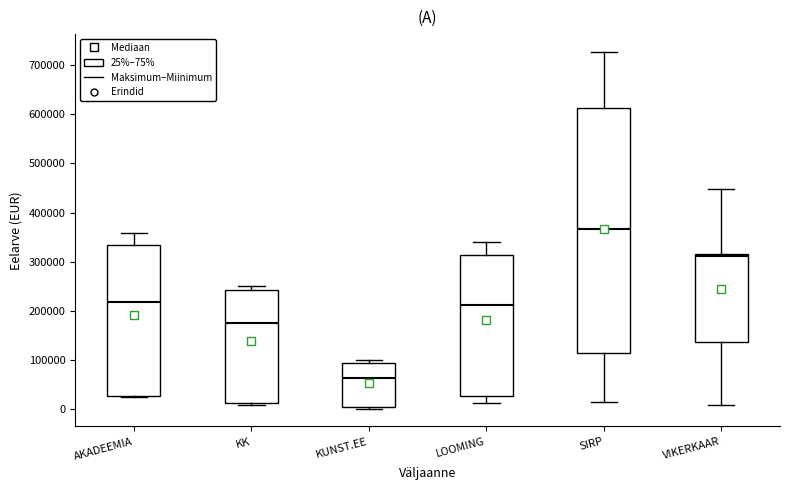

Reading left to right, read every box against the y-axis: the position of its median line, the range the box covers, and the ends of its whiskers. The values are not printed on the chart, so give them approximately, as read against the axis.

AKADEEMIA: median 220000, box 30000 to 330000, whiskers 20000 to 360000
KK: median 180000, box 10000 to 240000, whiskers 10000 (just below the box's lower edge) to 250000
KUNST.EE: median 60000, box 10000 to 90000, whiskers 0 to 100000
LOOMING: median 210000, box 30000 to 310000, whiskers 10000 to 340000
SIRP: median 370000, box 110000 to 610000, whiskers 20000 to 730000
VIKERKAAR: median 310000, box 140000 to 320000, whiskers 10000 to 450000